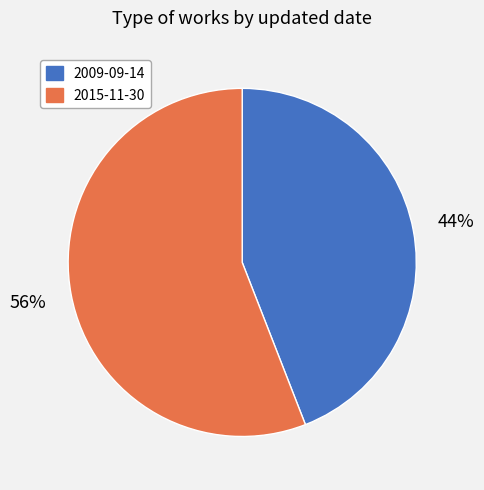

Does any single category account for the majority?

Yes